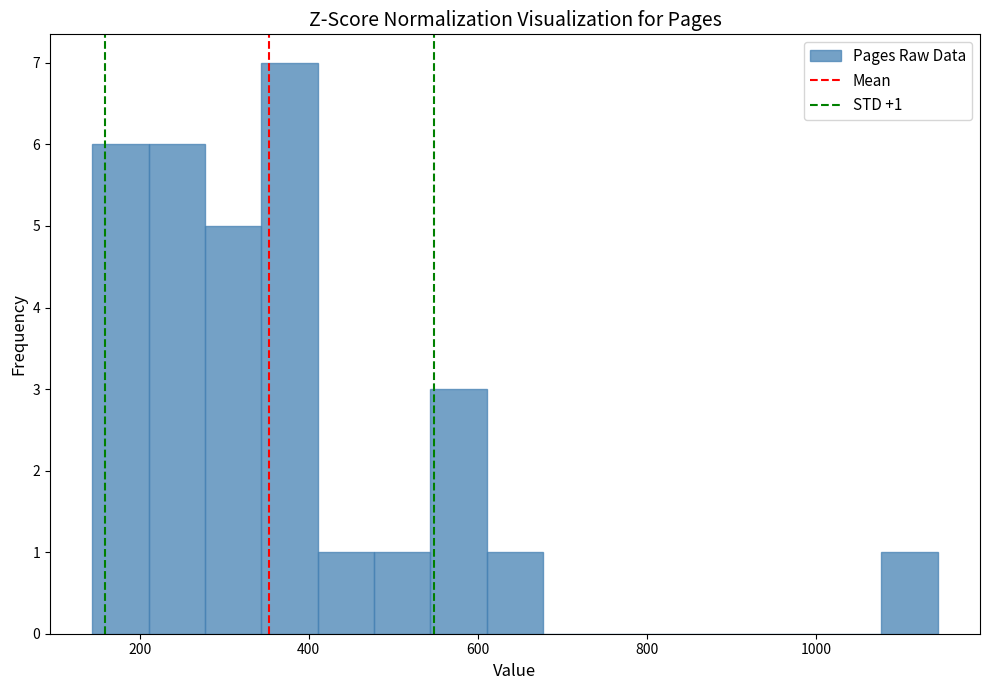

Read against the x-axis, roughly where is the centre of the tallest bar?

380